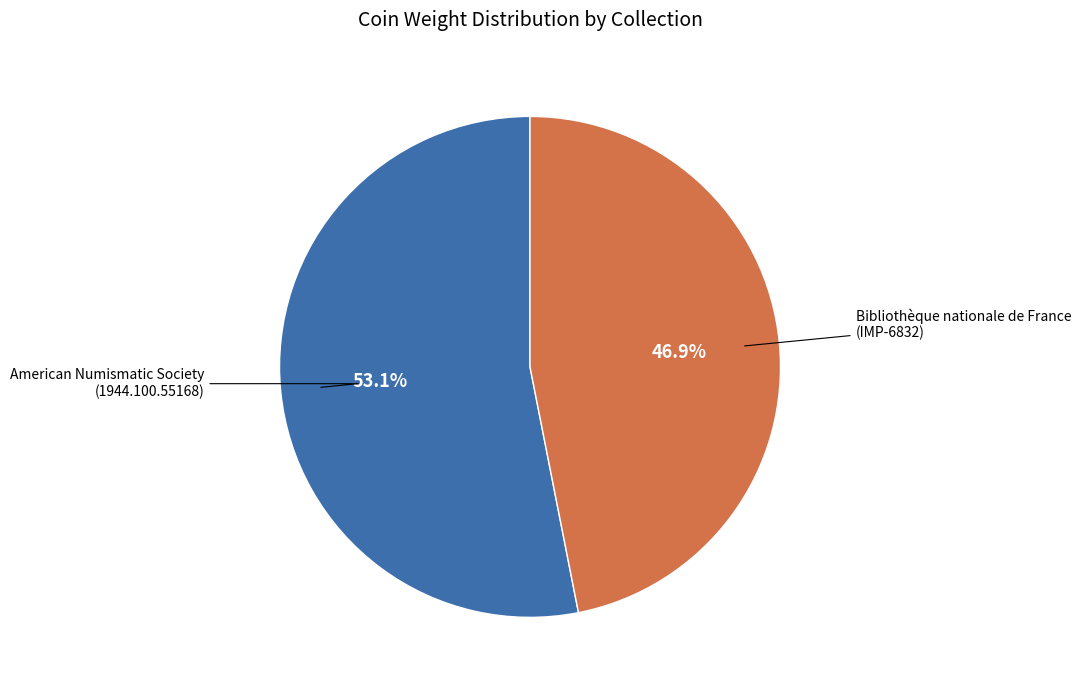

To the nearest percent, what portion does American Numismatic Society (1944.100.55168) represent?

53%